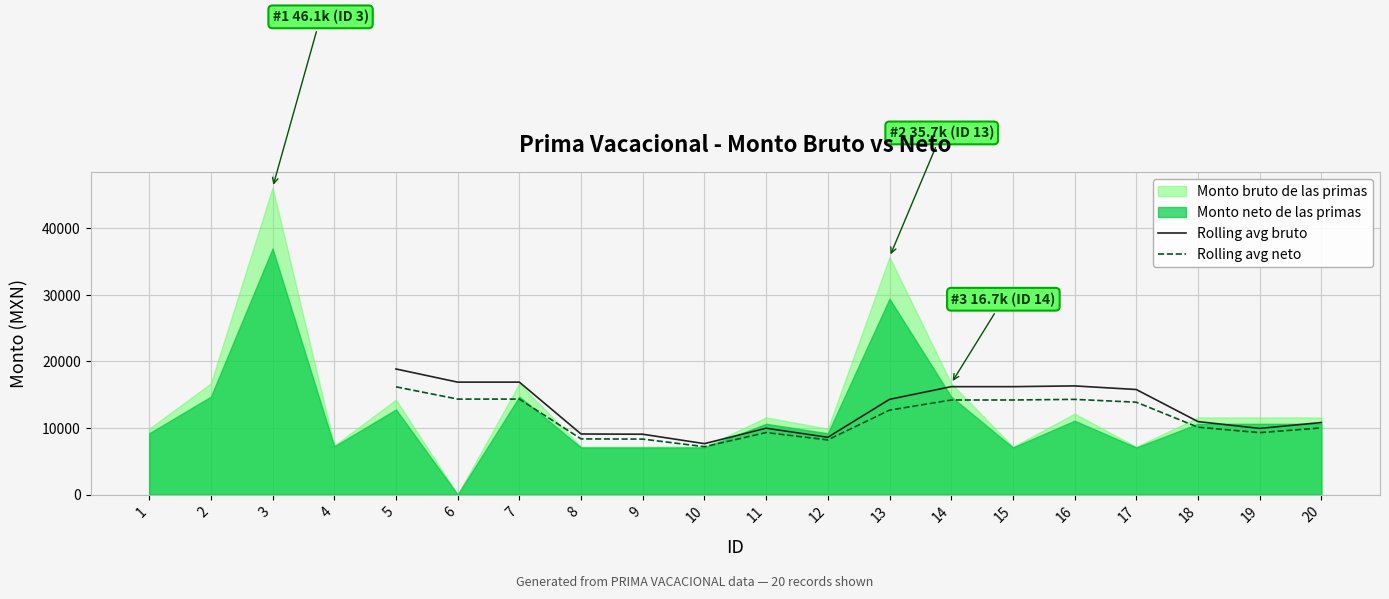

True or false: Rolling avg neto and Rolling avg bruto intersect in this chart.

False